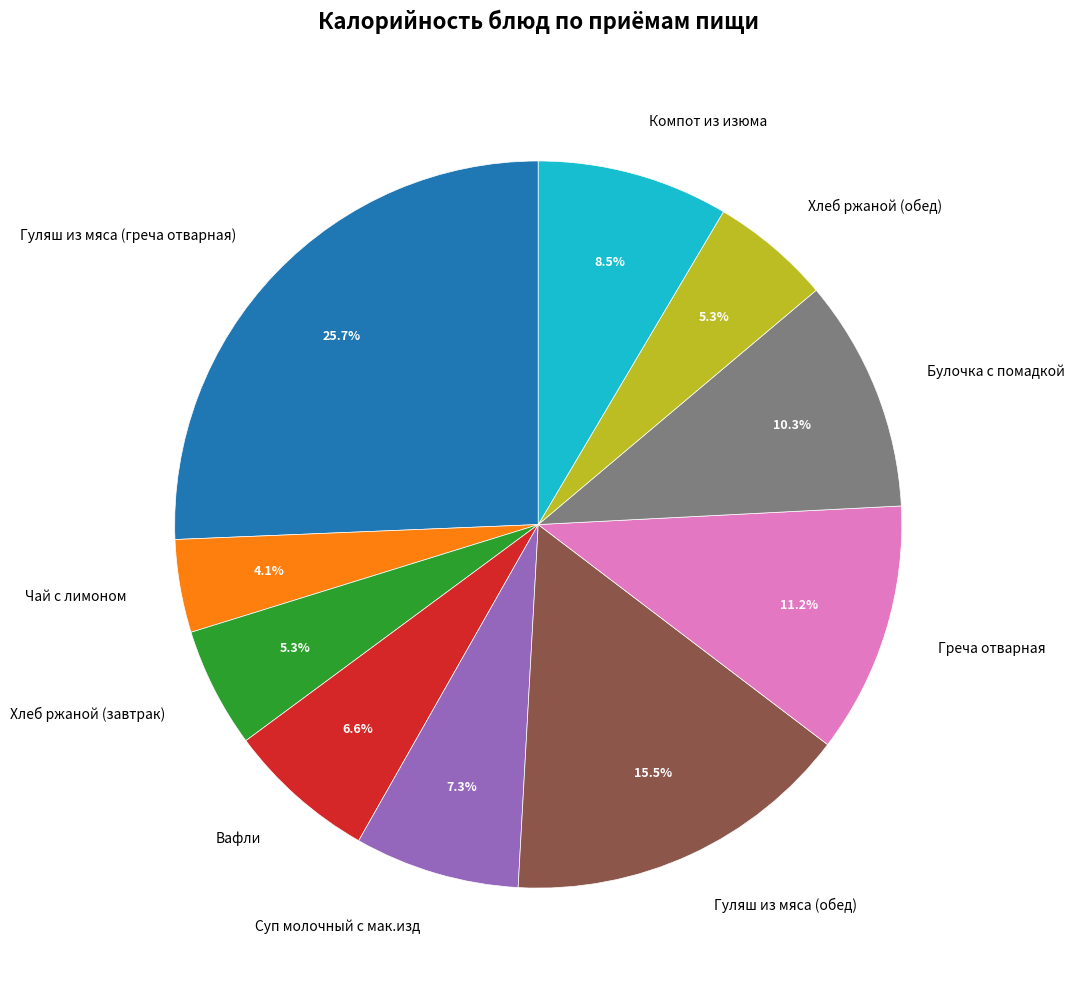

What is the smallest slice in the pie chart?

Чай с лимоном